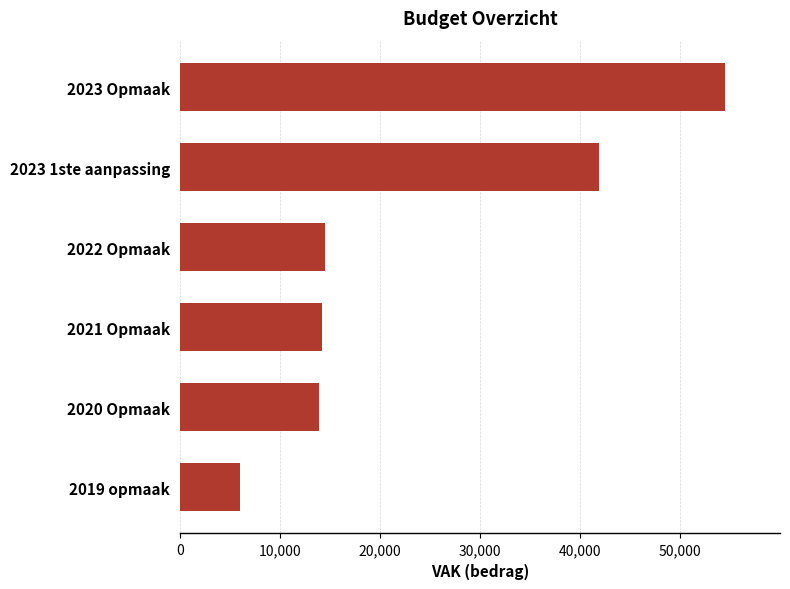

What is the change in value from 2019 opmaak to 2023 1ste aanpassing?

+35863